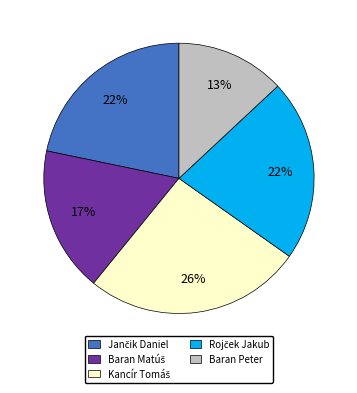

Is it true that Baran Peter is 13% of the pie?

True